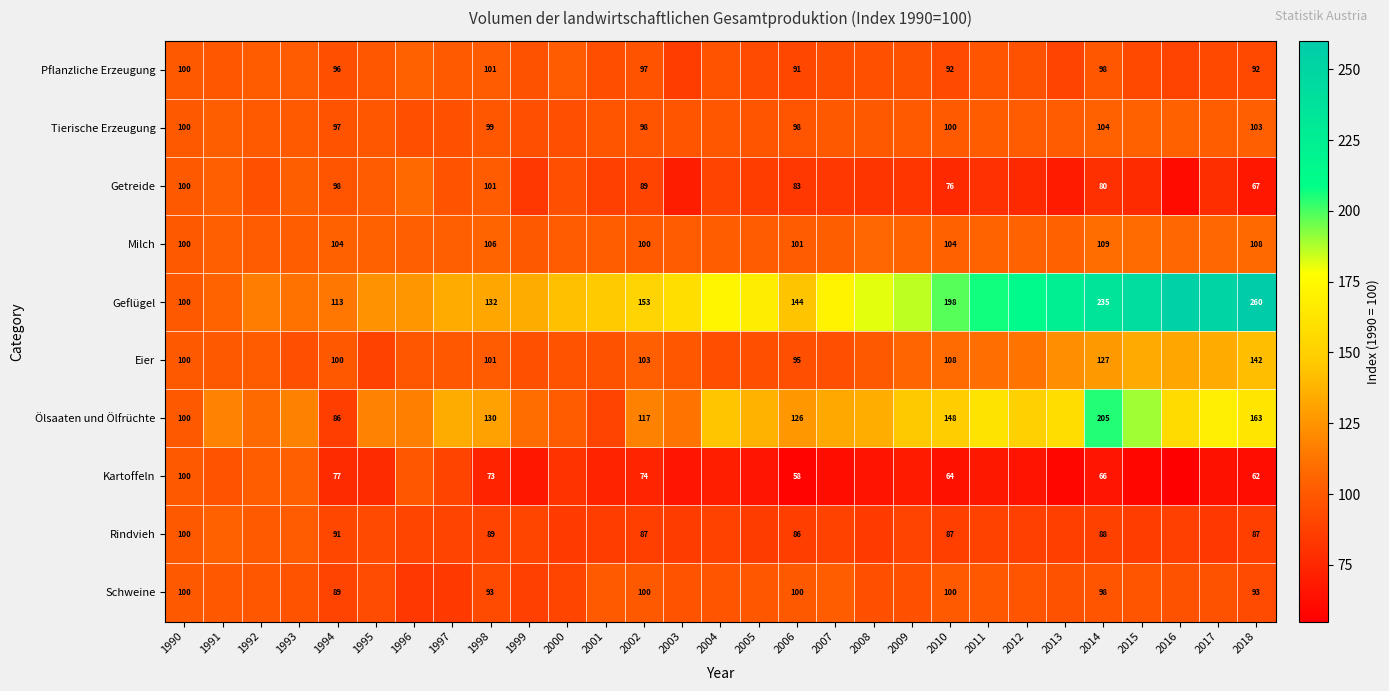

Which series changed the most between 1994 and 2006?

Ölsaaten und Ölfrüchte